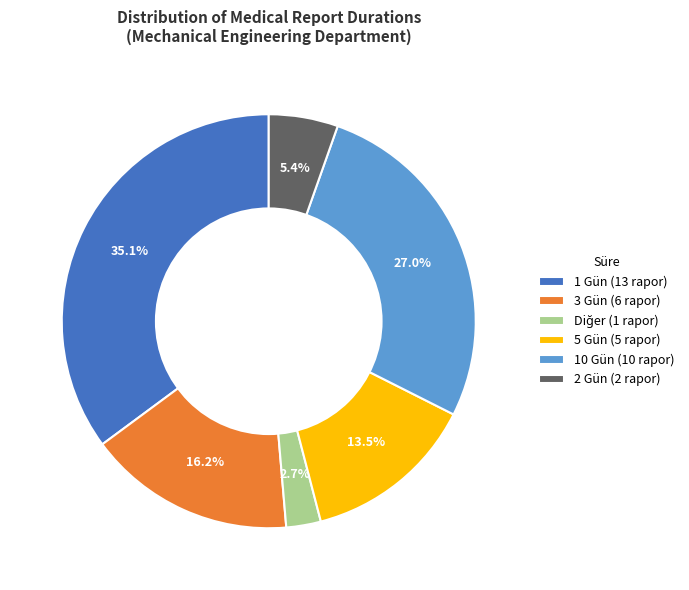

Which slice is the largest?

1 Gün (13 rapor)